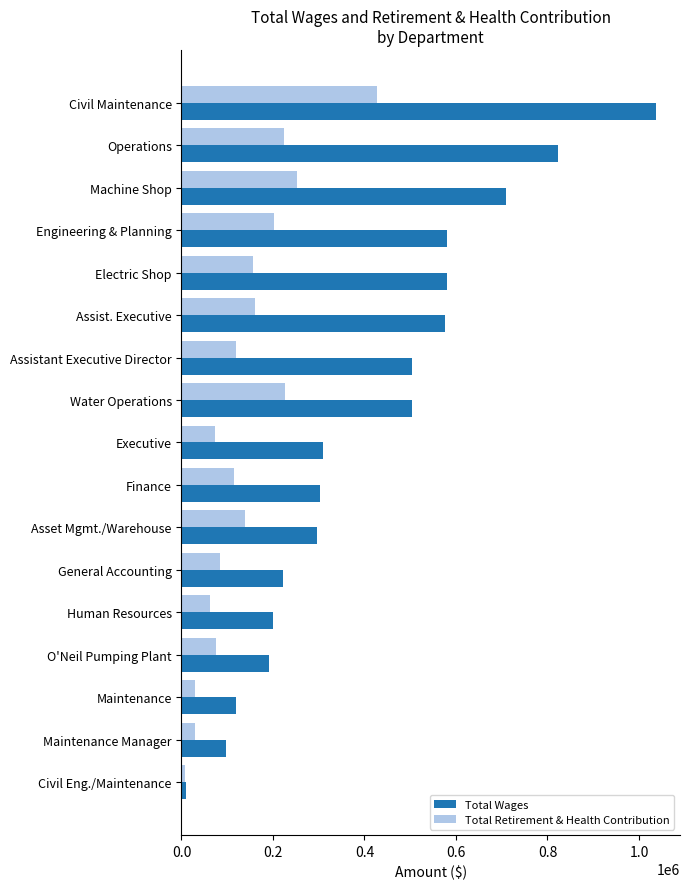

List the series in order of their overall mean, highest first.

Total Wages, Total Retirement & Health Contribution